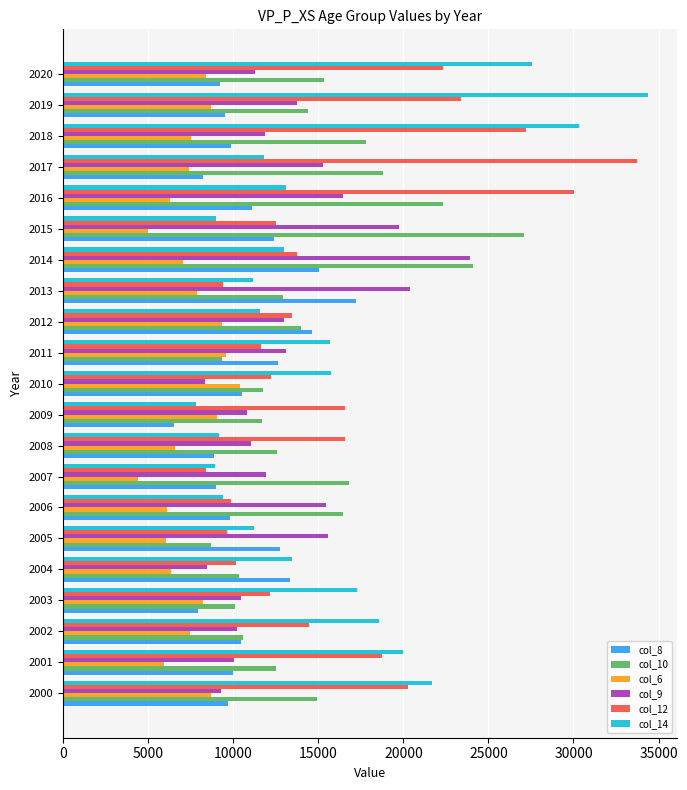

What is the spread (max minus min) of values at 2000?

12988